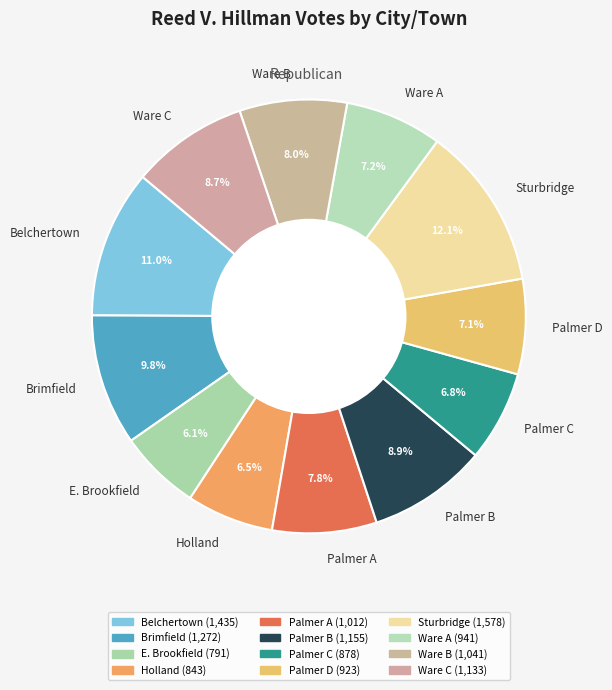

What is the ratio of the value at Sturbridge to the value at Ware B?

1.5